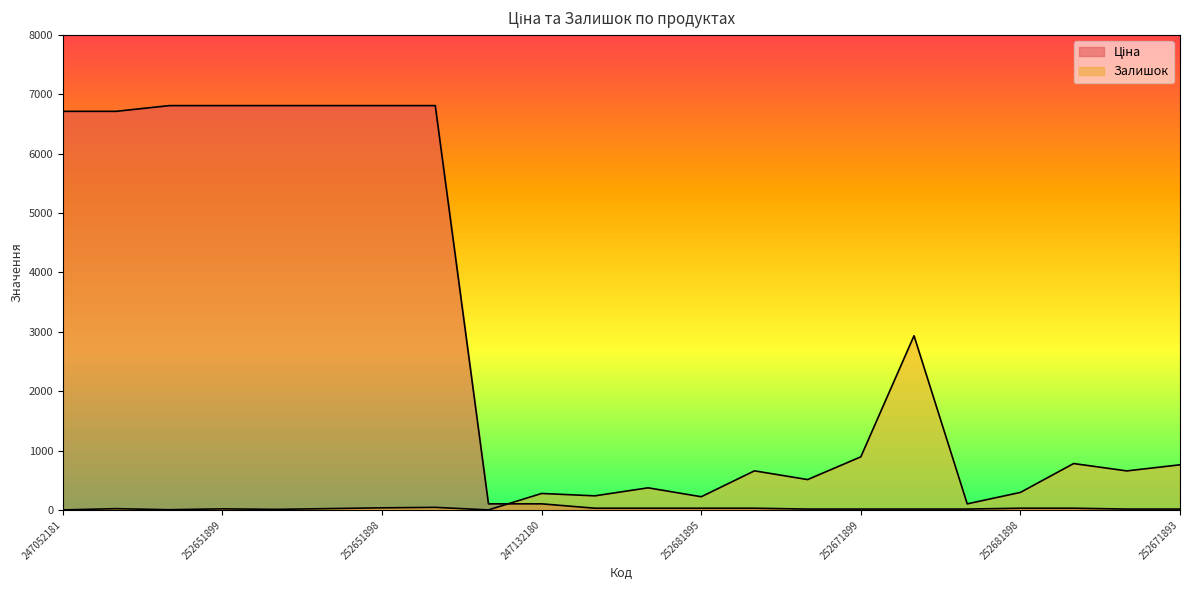

How many interior local peaks does the Залишок series have?

8